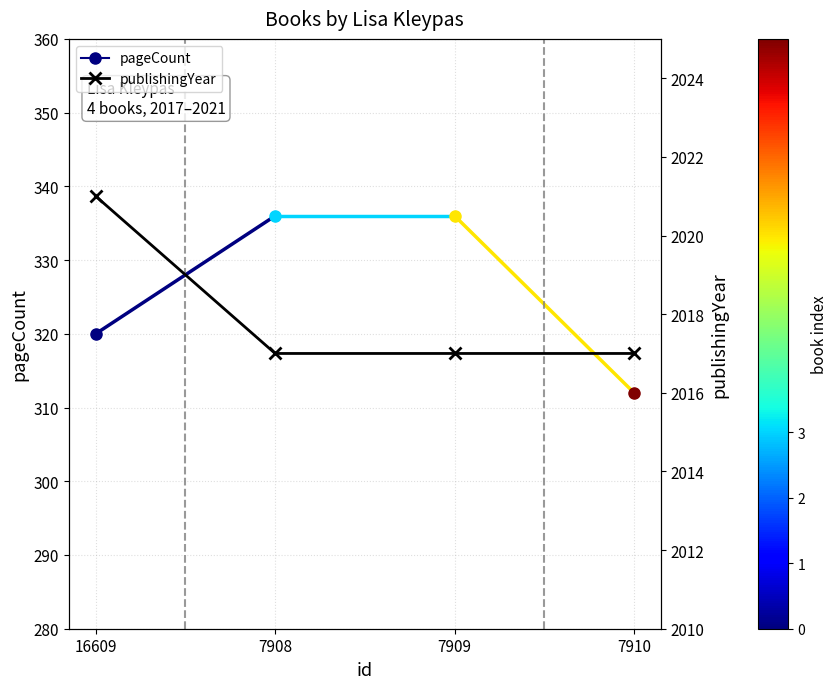

What is the greatest value displayed?

2021